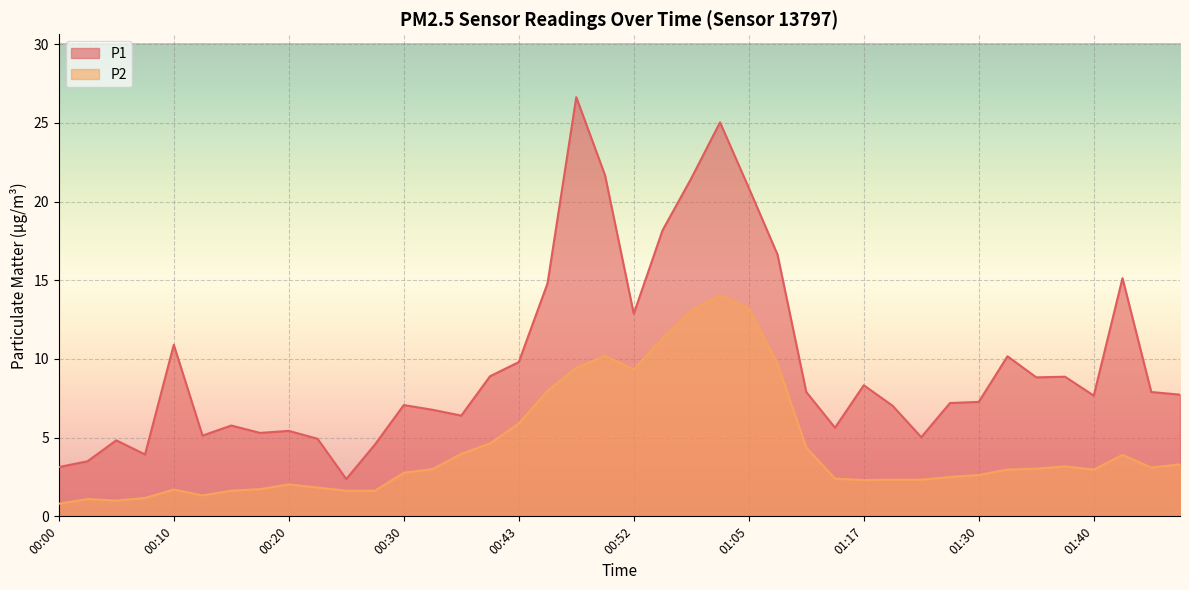

What is the average value of the P2 series?

4.4